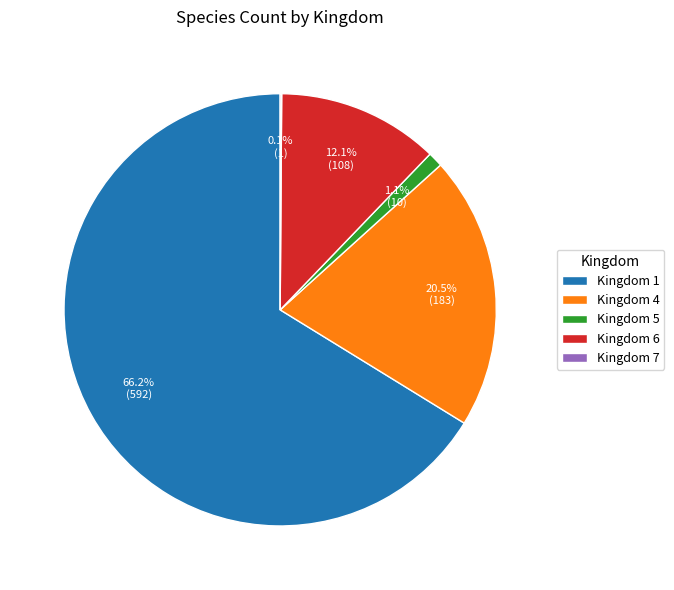

Which category accounts for the majority?

Kingdom 1